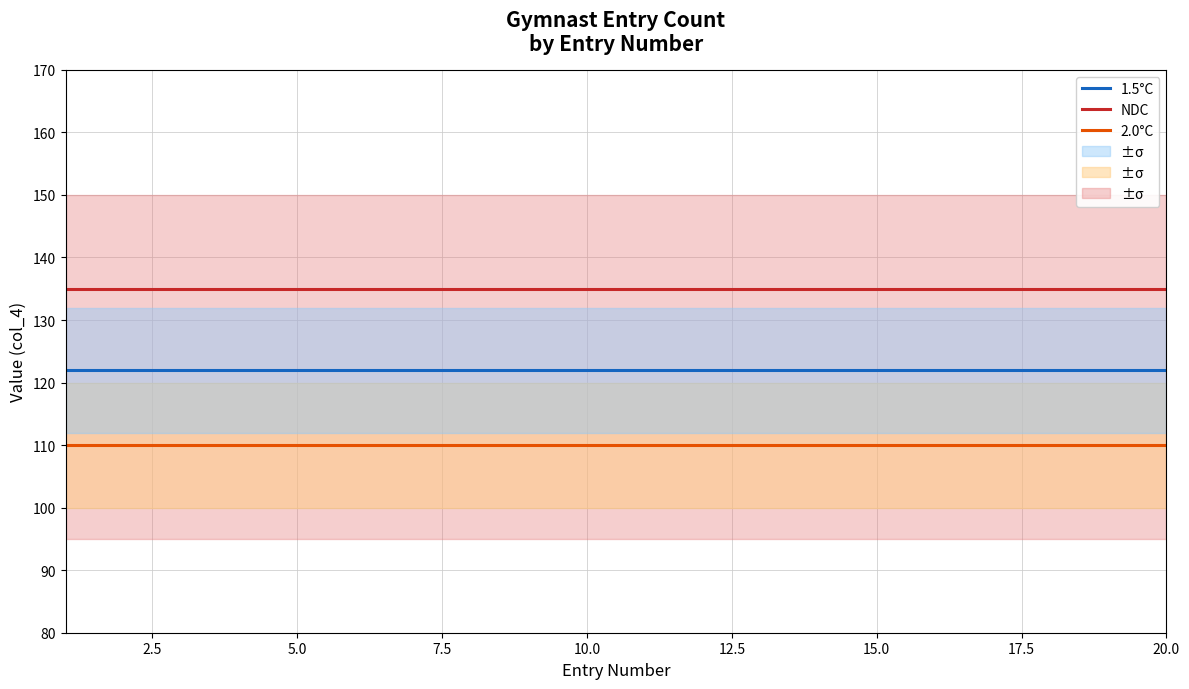

What is the highest value of the NDC series?

135